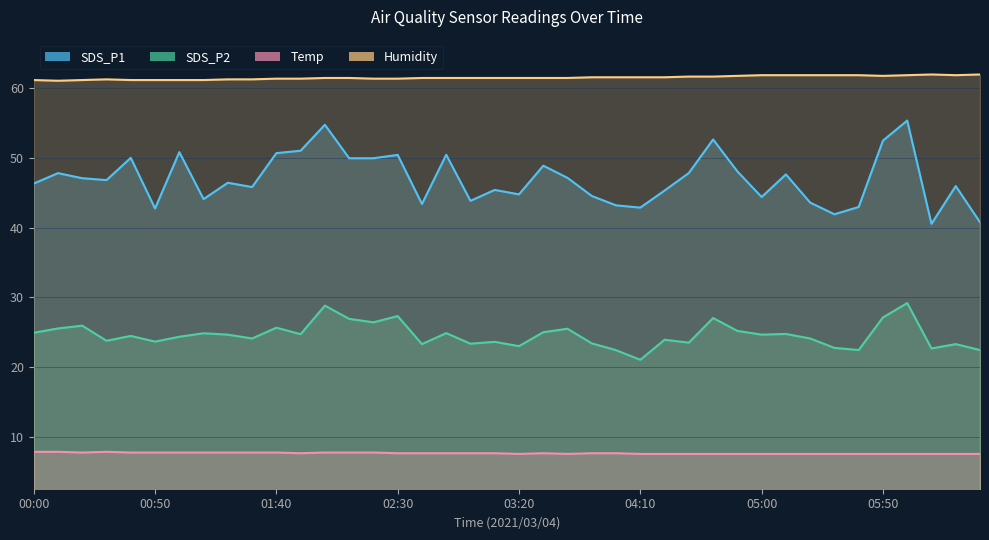

What is the label of the 34th point from the right?

01:00